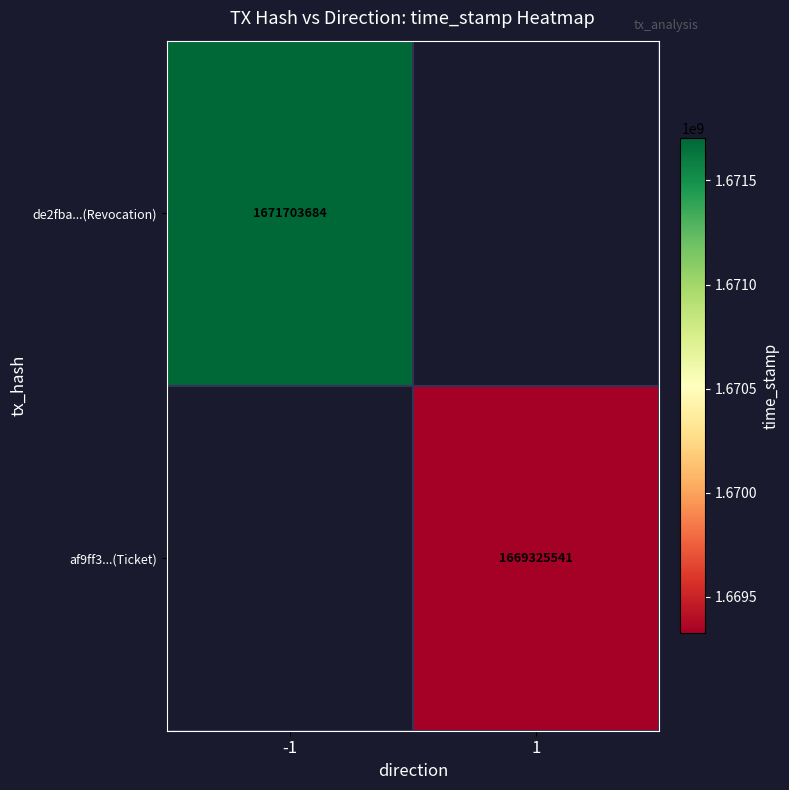

True or false: af9ff3...(Ticket) has a value of 2848678693 at 1.

False